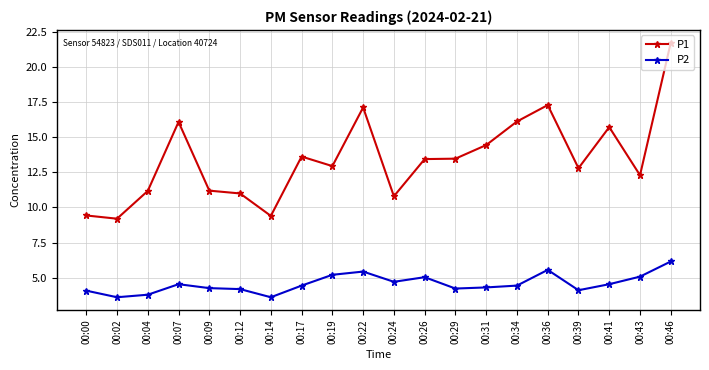

What is the difference between the highest and lowest values at 00:34?

11.7